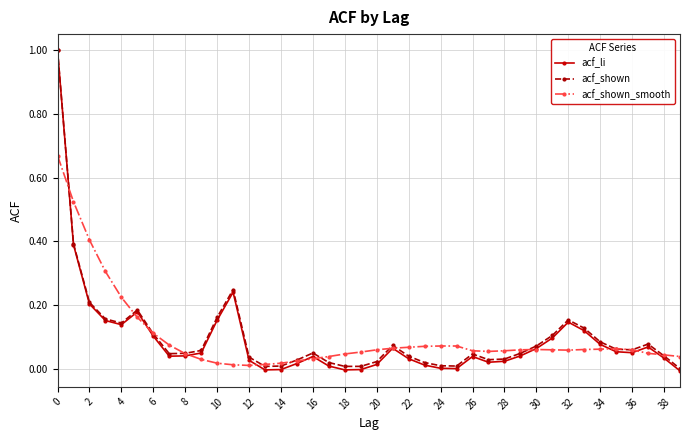

What is the maximum value for acf_li?

1.0